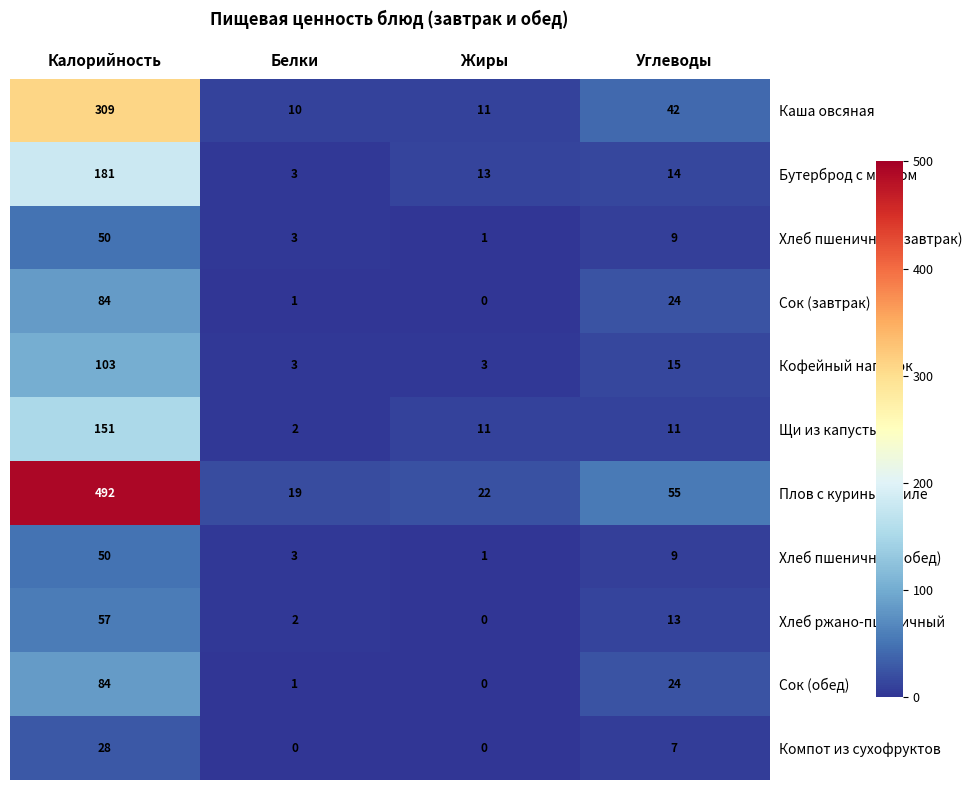

At which category is the sum across all series the highest?

Калорийность